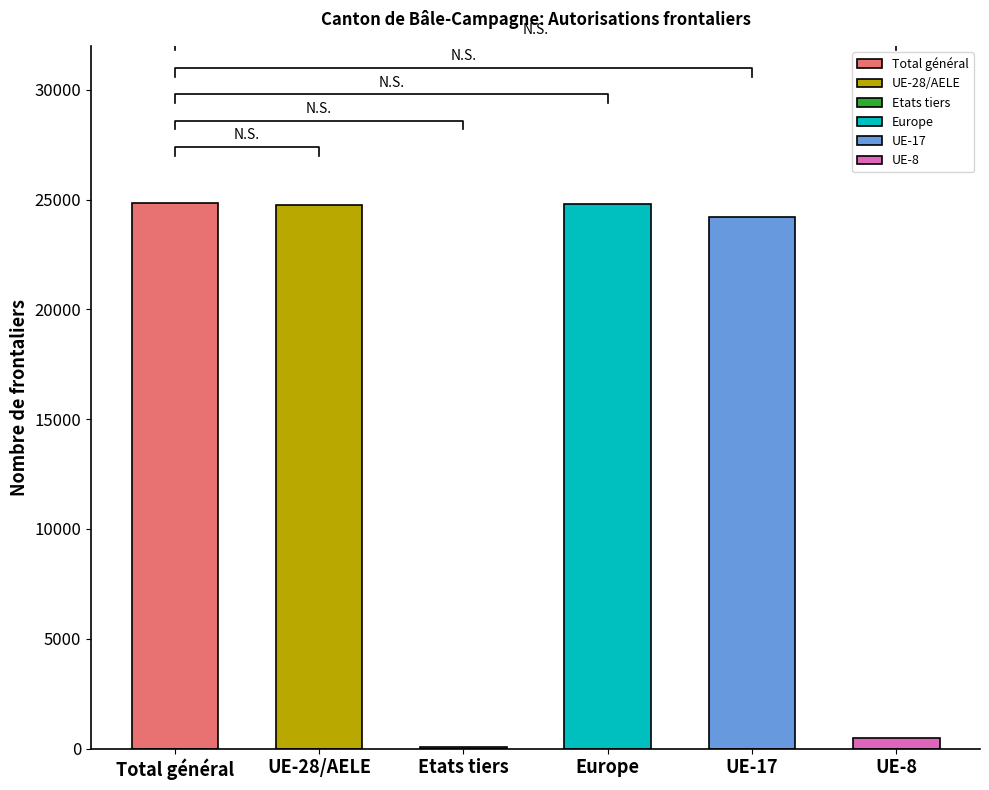

Which series has the largest range (max minus min)?

Total